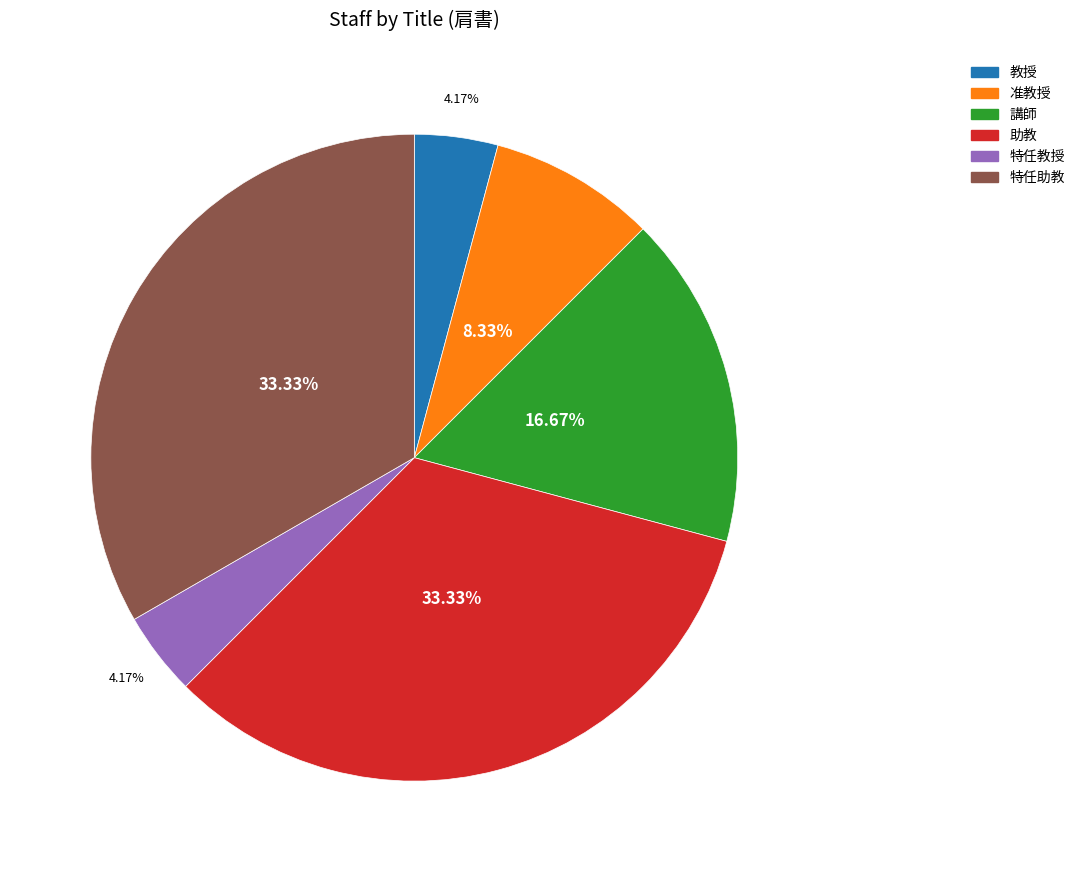

What is the ratio of the value at 准教授 to the value at 講師?

0.5